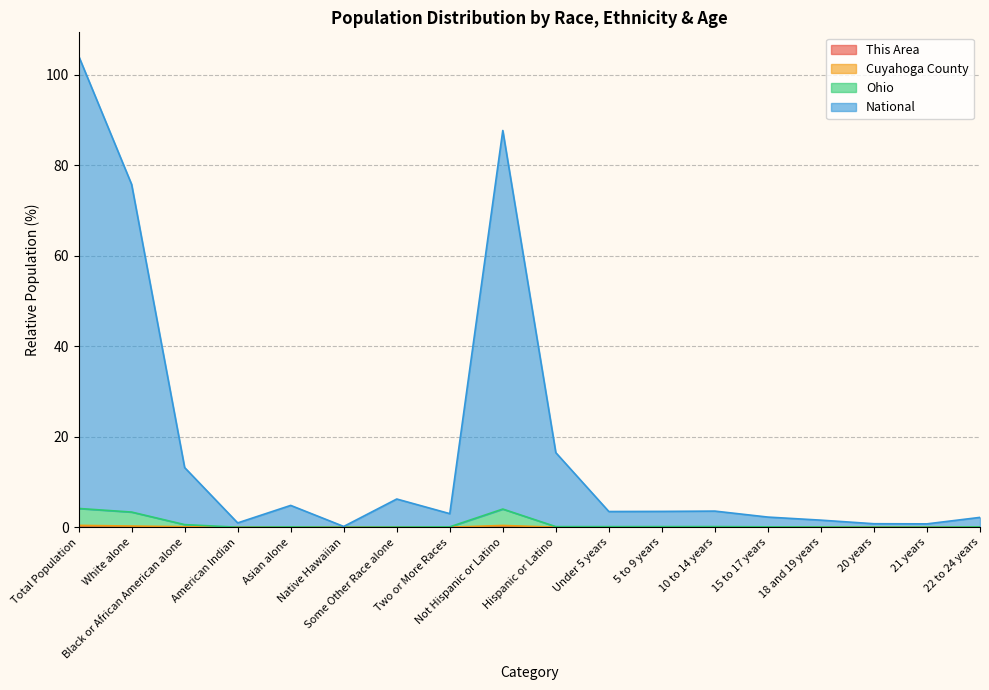

What is the label of the 12th point from the right?

Some Other Race alone